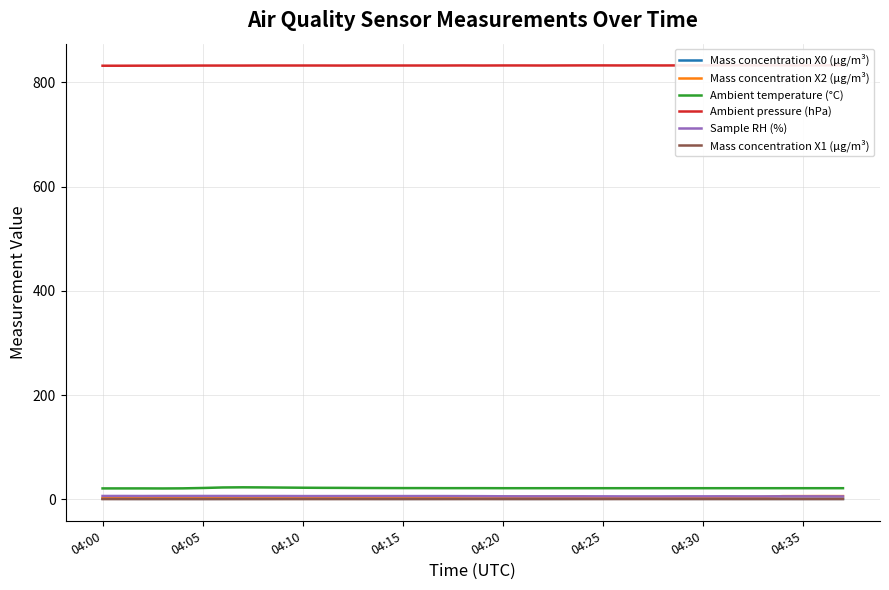

What are all the series names shown in the legend?

Mass concentration X0 (μg/m³), Mass concentration X2 (μg/m³), Ambient temperature (°C), Ambient pressure (hPa), Sample RH (%), Mass concentration X1 (μg/m³)